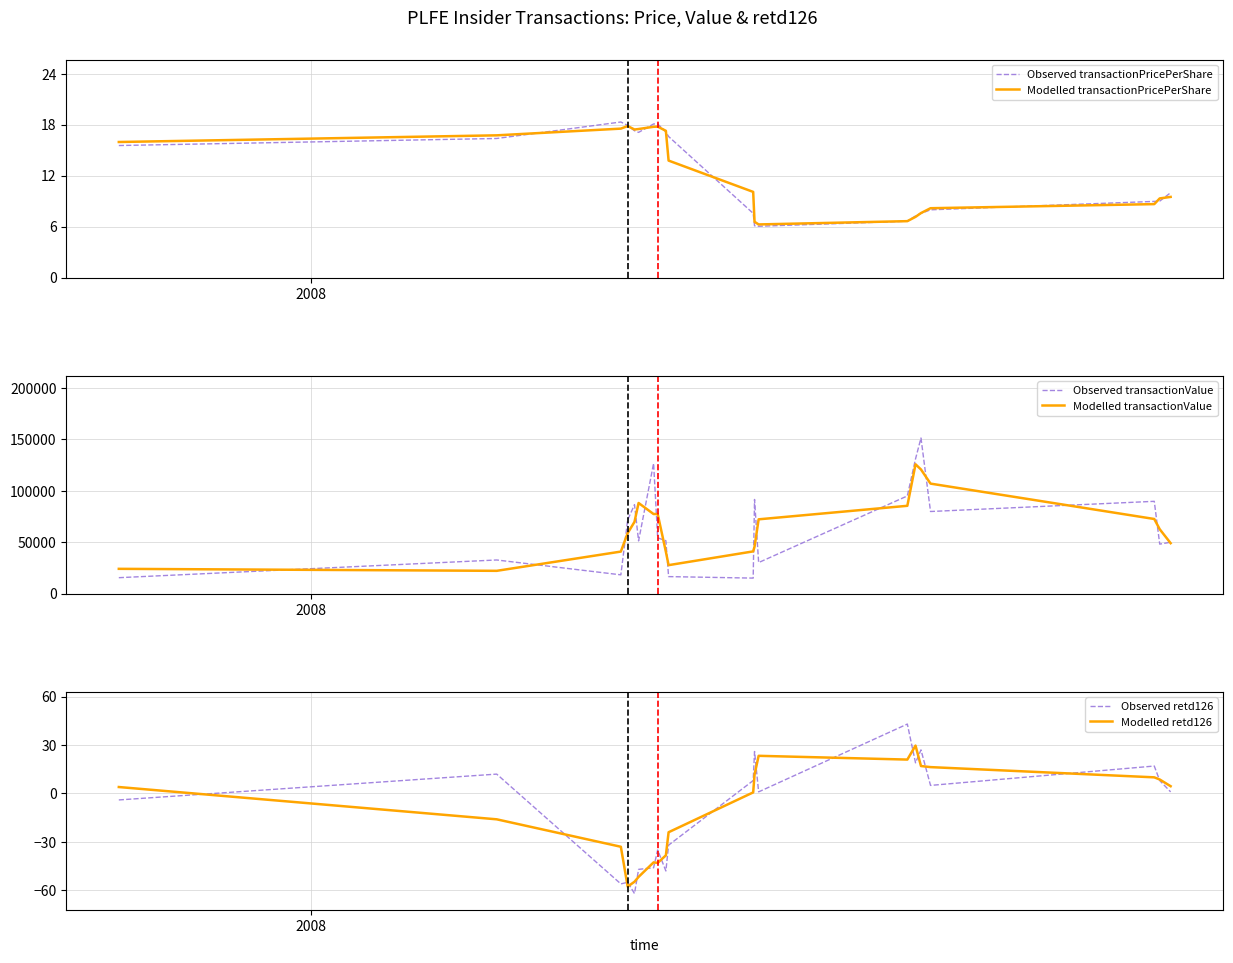

What is the minimum value for Modelled transactionPricePerShare?

6.3